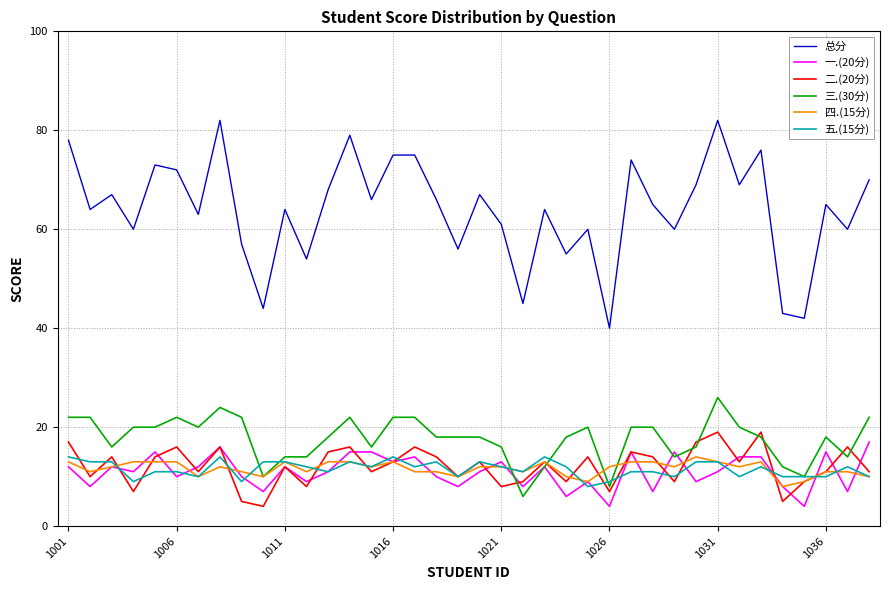

What is the average value of the 二.(20分) series?

12